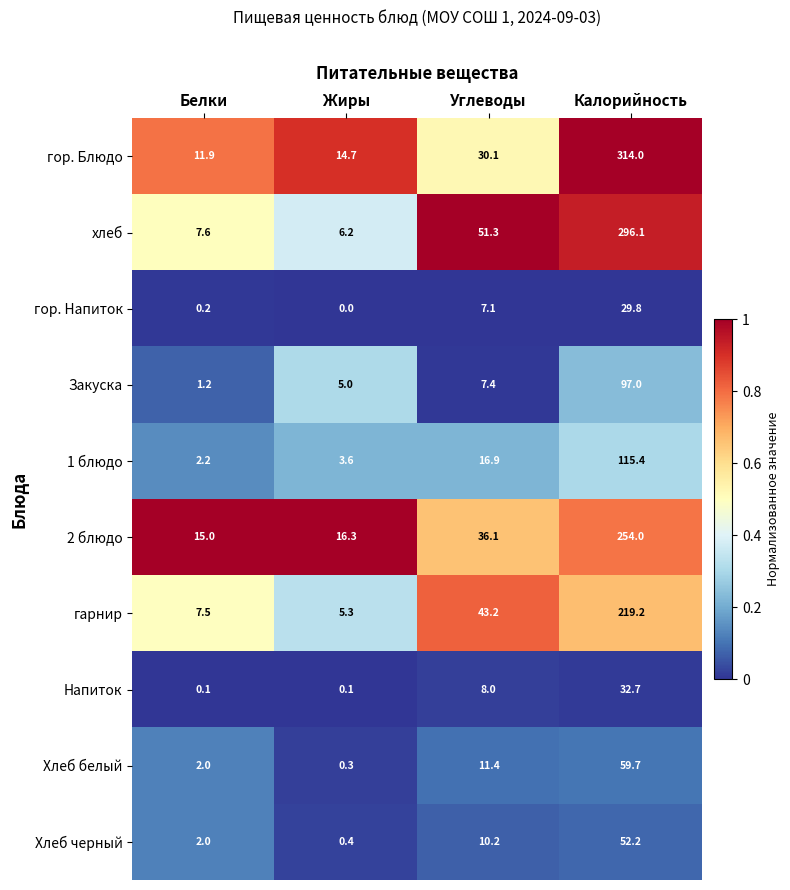

The value of 2 блюдо at Белки is 15.0. True or false?

True